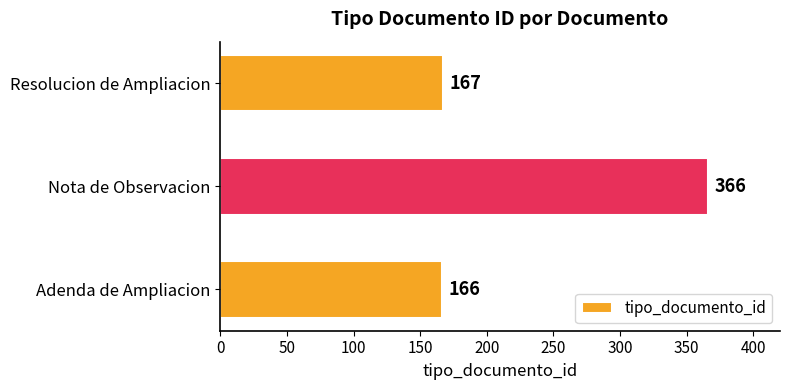

Which label corresponds to the largest value in the chart?

Nota de Observacion